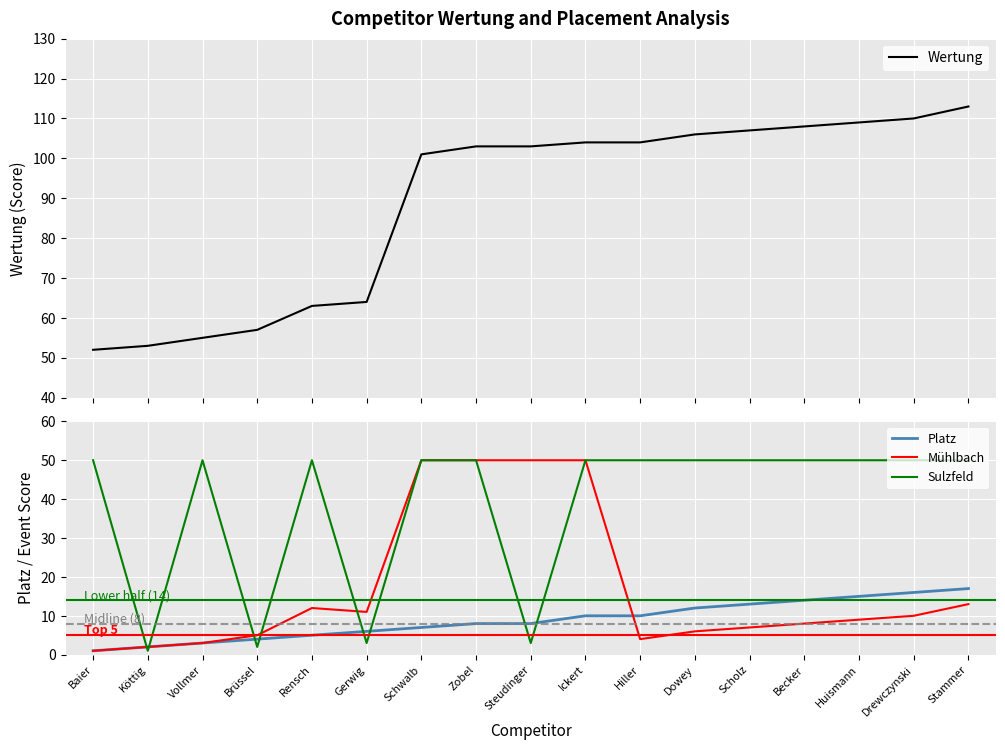

Which series has the widest spread of values?

Wertung